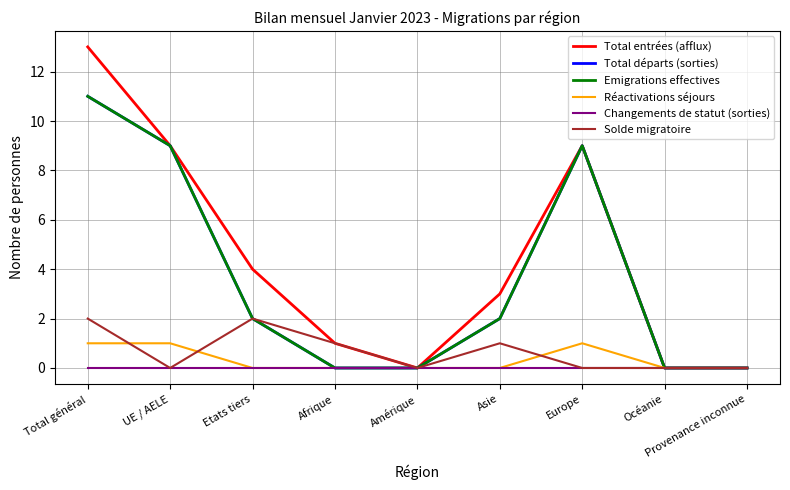

True or false: Réactivations séjours and Total entrées (afflux) cross at least once.

False